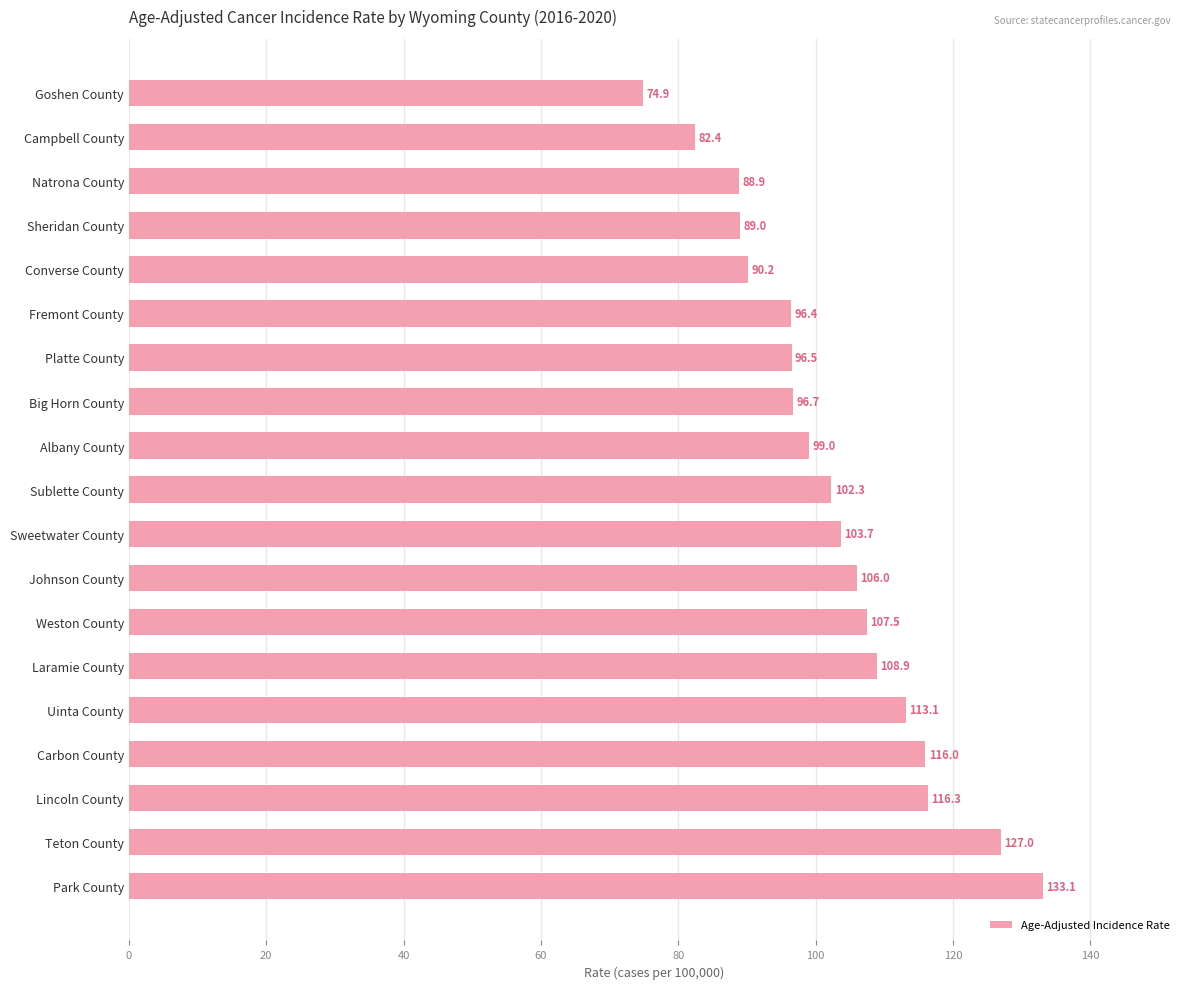

What is the change in value from Sheridan County to Lincoln County?

+27.3